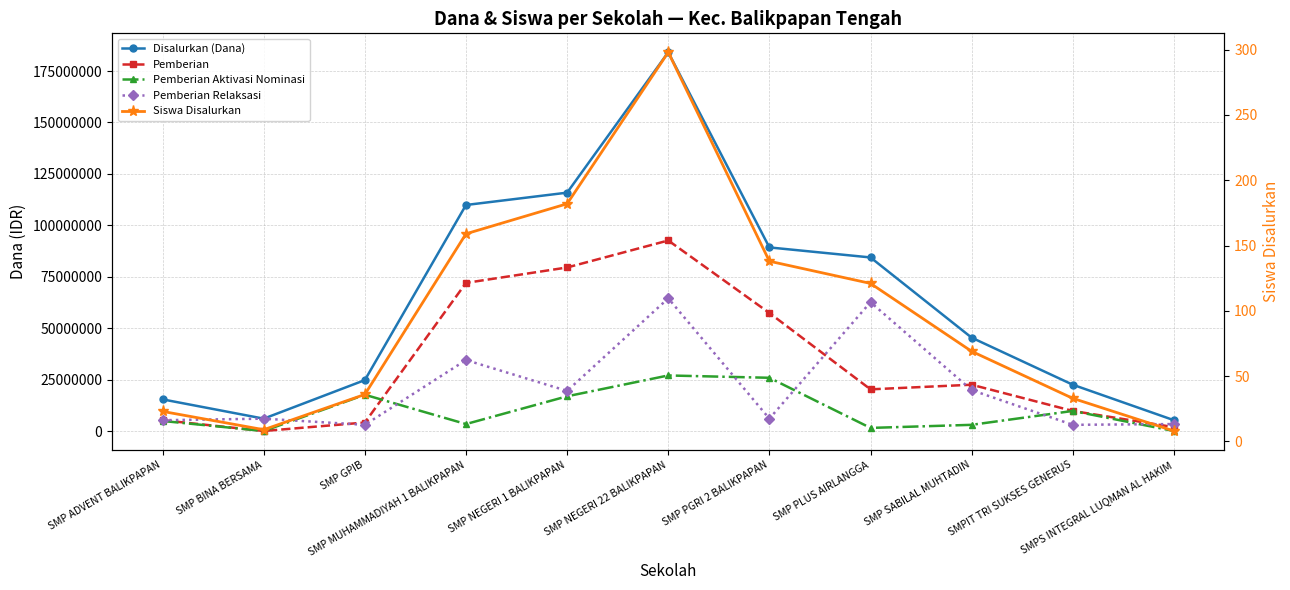

How many interior local peaks does the Pemberian series have?

2